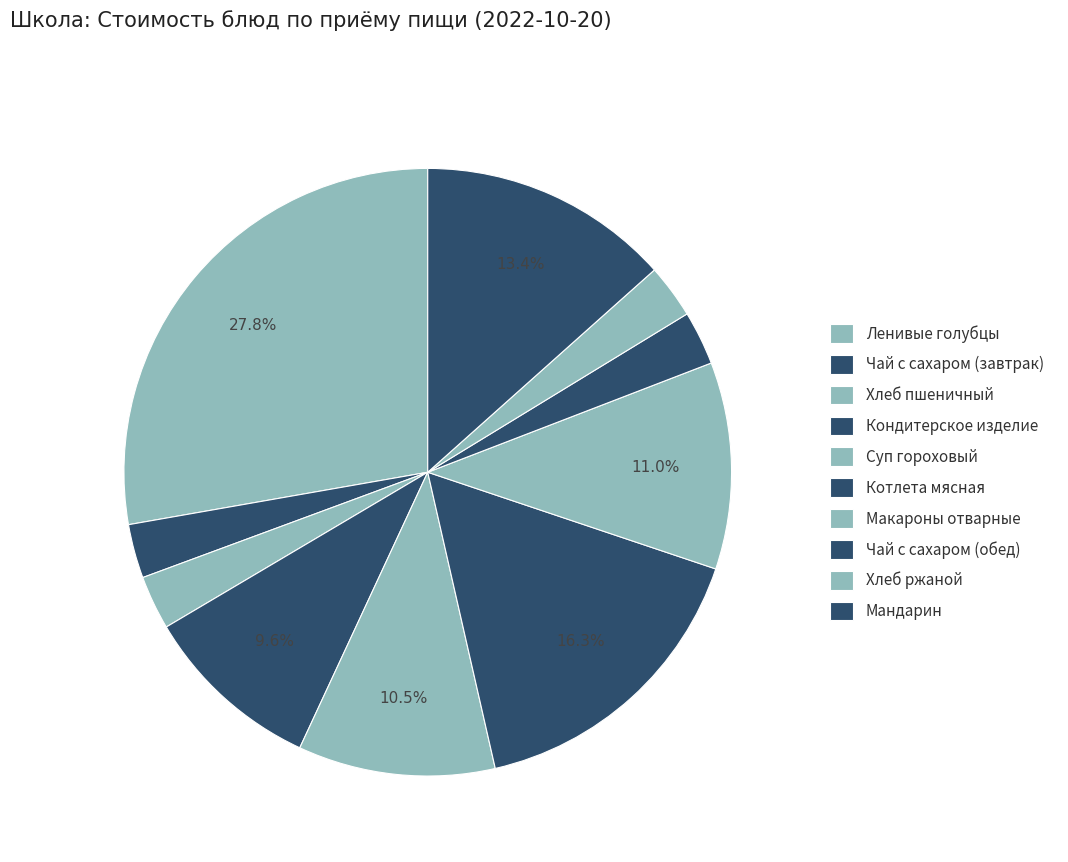

Is it true that Котлета мясная is 29% of the pie?

False